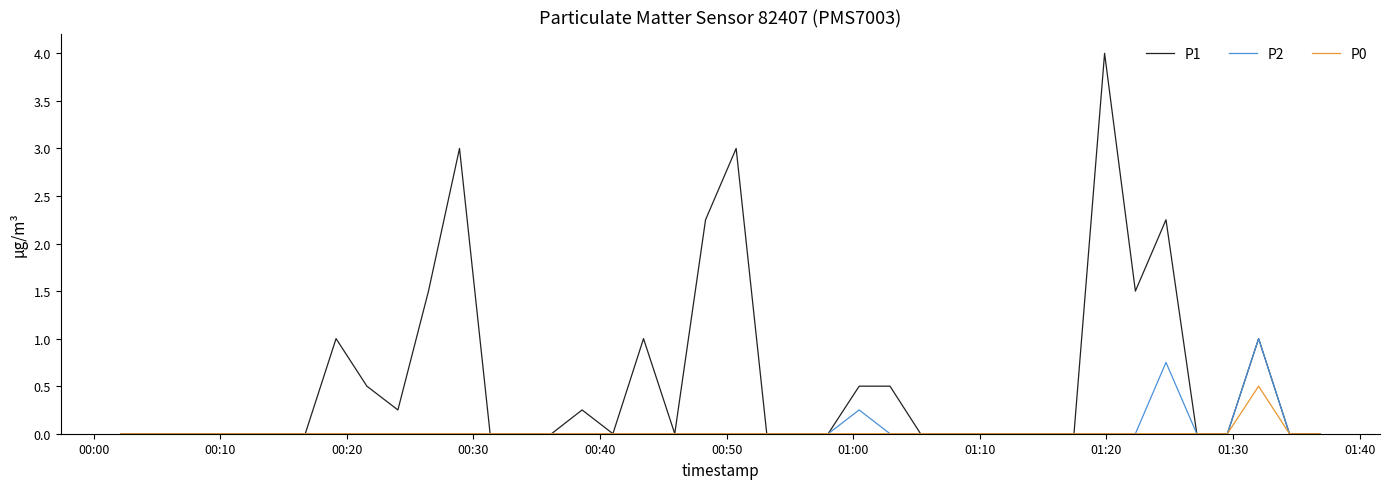

Is this an area chart (filled region under the line)?

No